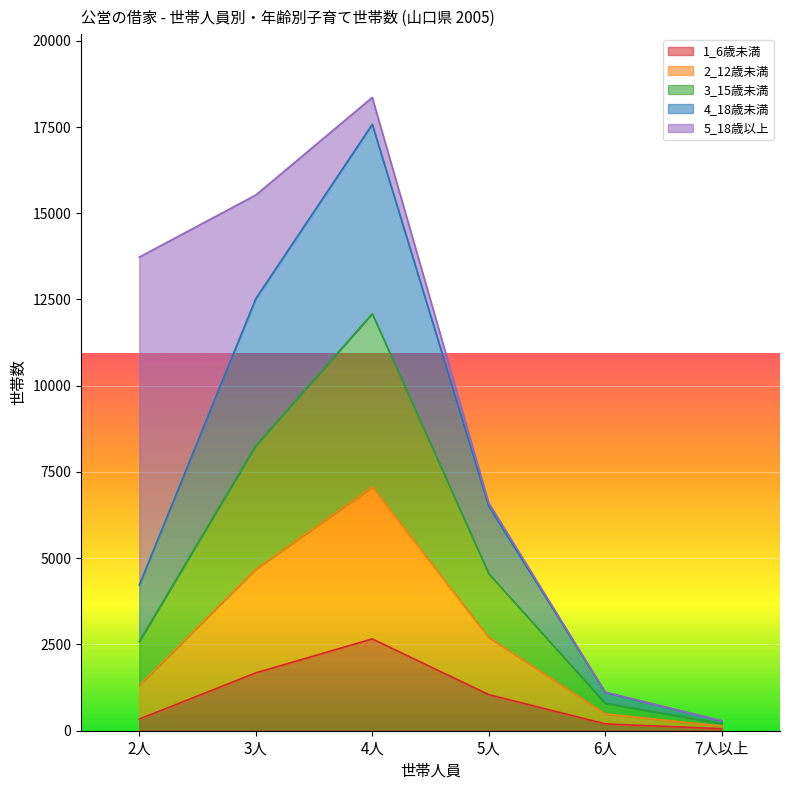

At which category is the sum across all series the highest?

4人